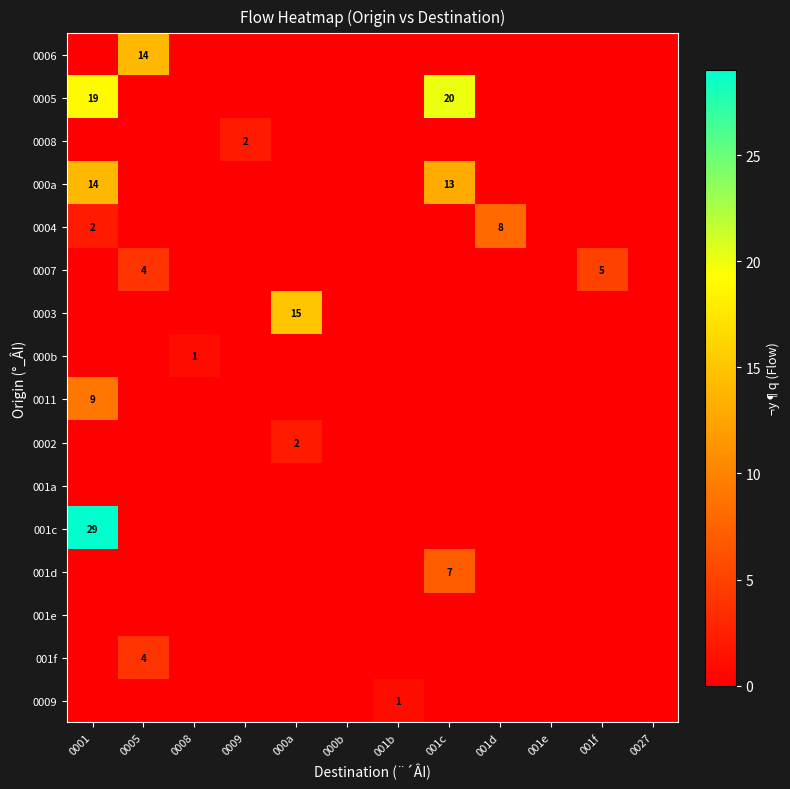

The value of 0007 at 0005 is 4. True or false?

True